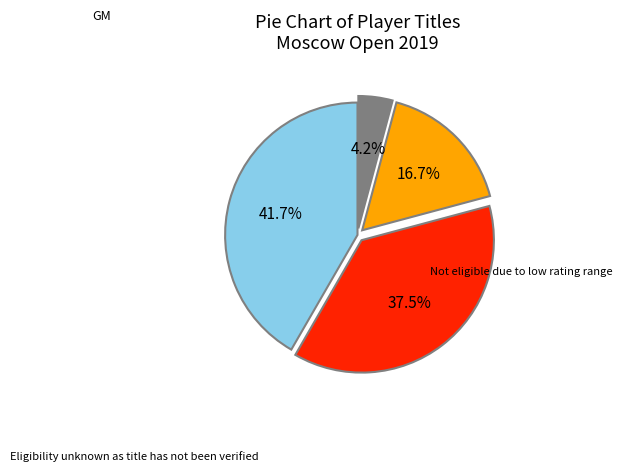

Does any single category account for the majority?

No